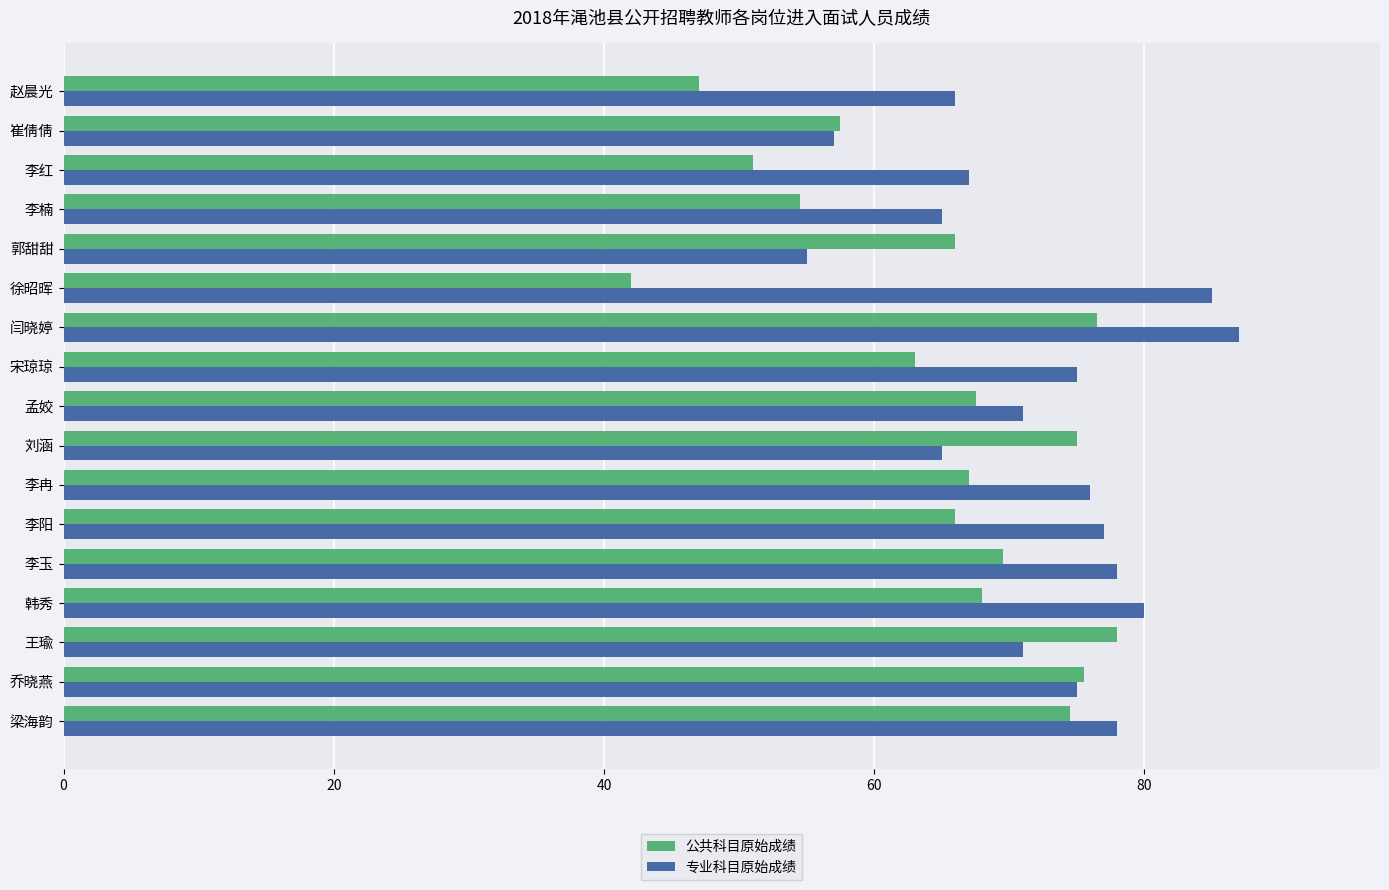

What is the spread (max minus min) of values at 梁海韵?

3.5